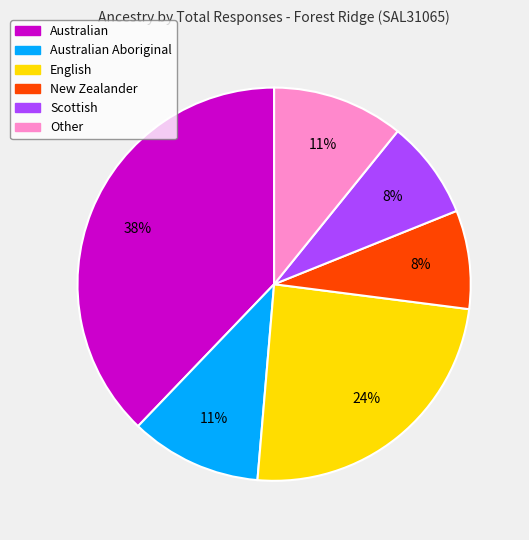

To the nearest percent, what is the average slice percentage?

17%